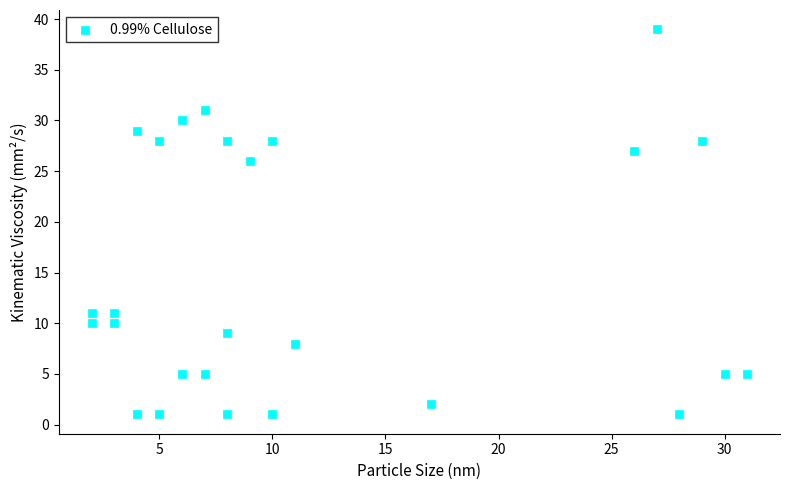

What is the range of X values (max minus min)?

29